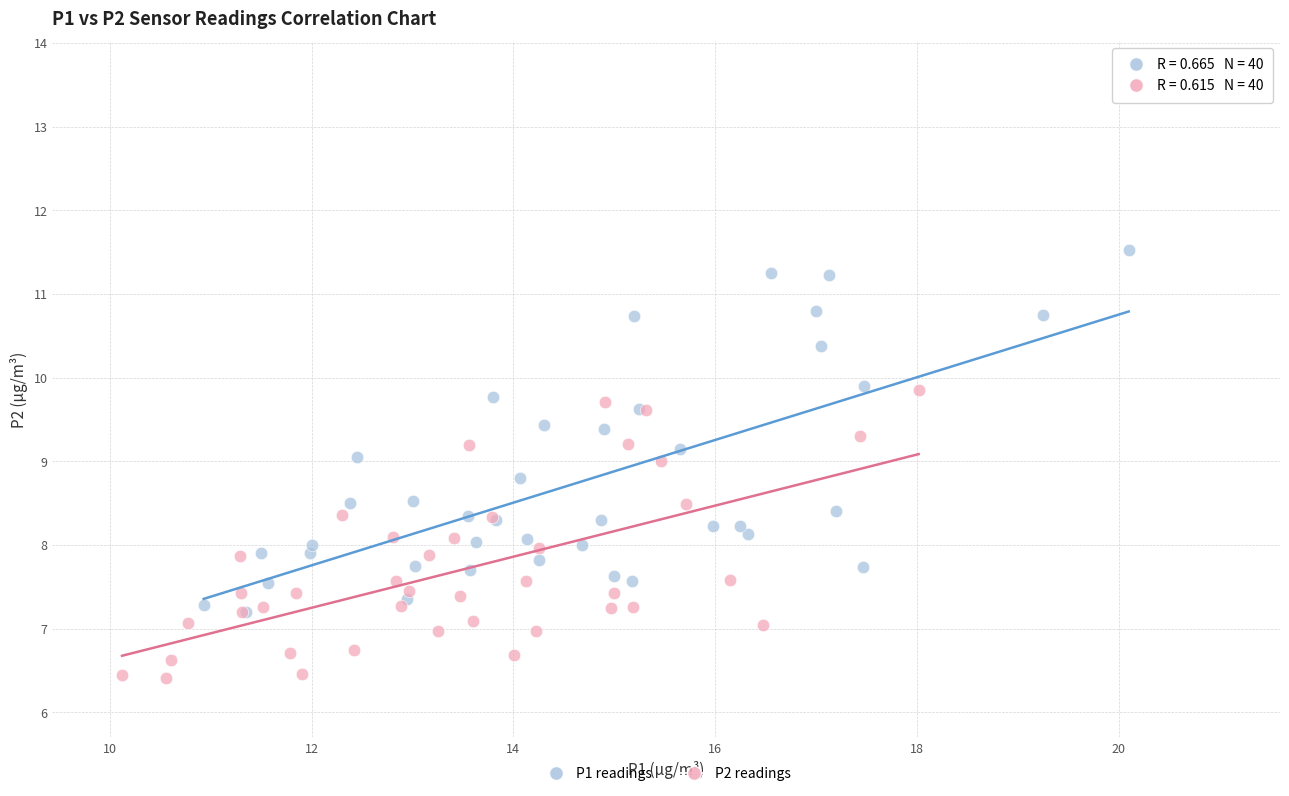

Which series contains the lowest Y value?

P2 readings